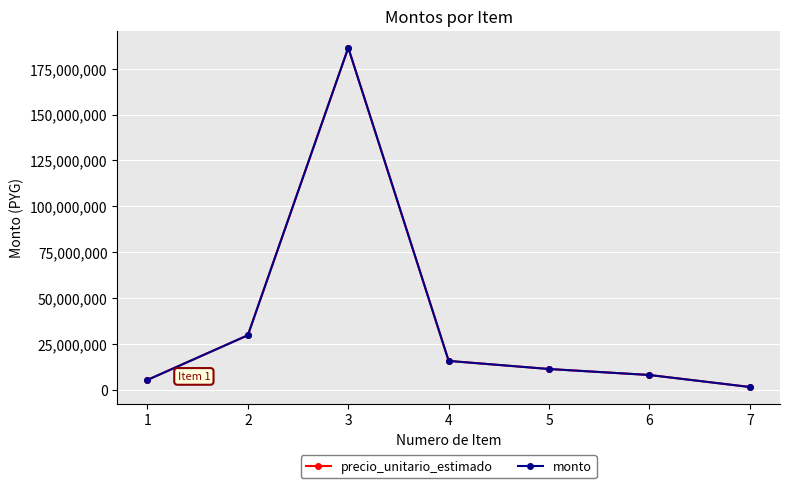

What is the difference between the second highest and minimum values in the monto series?

28230000